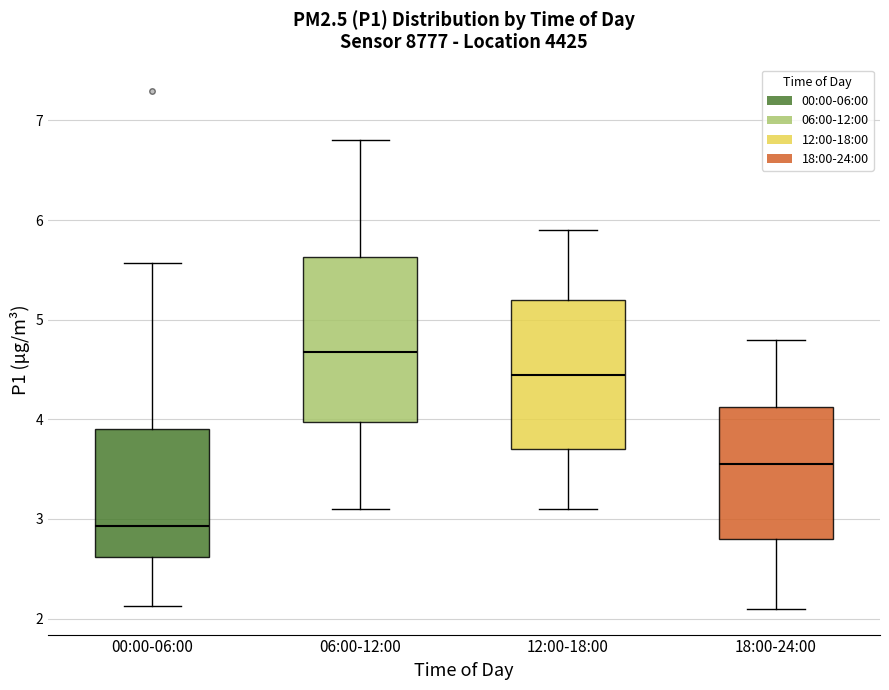

Where does the lower whisker of the box for 18:00-24:00 end on the y-axis? The values are not printed on the chart, so give them approximately, as read against the axis.

2.1